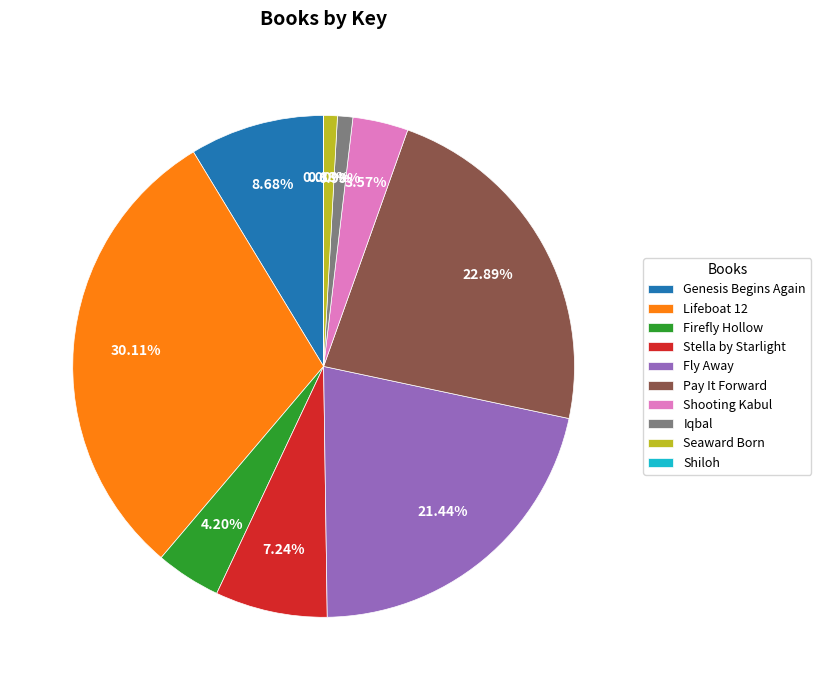

To the nearest percent, what percentage of the pie is Seaward Born?

1%